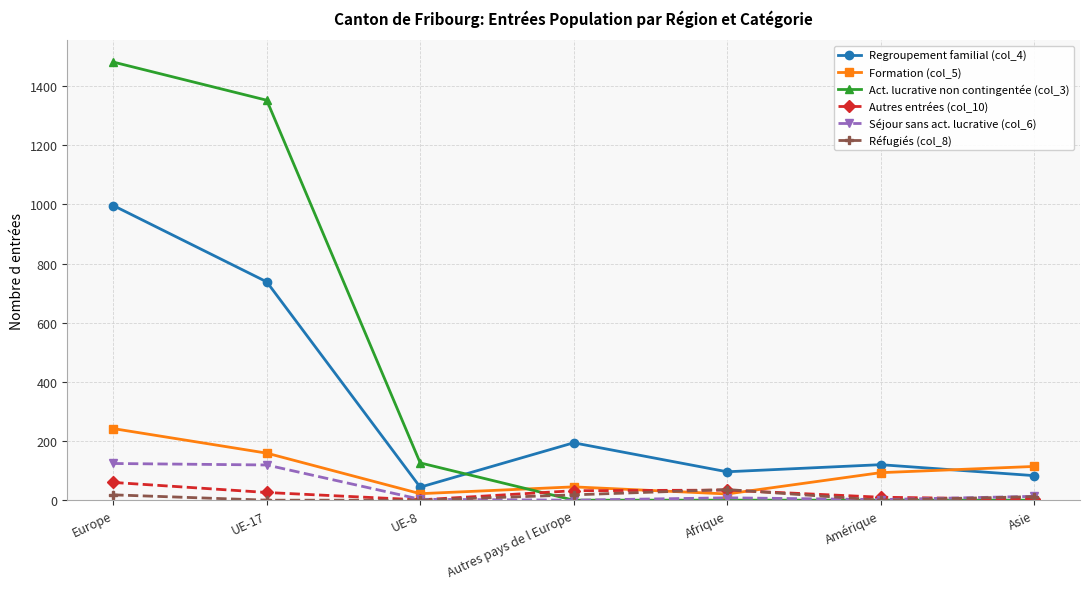

What is the difference between the maximum and minimum values in the Formation (col_5) series?

221